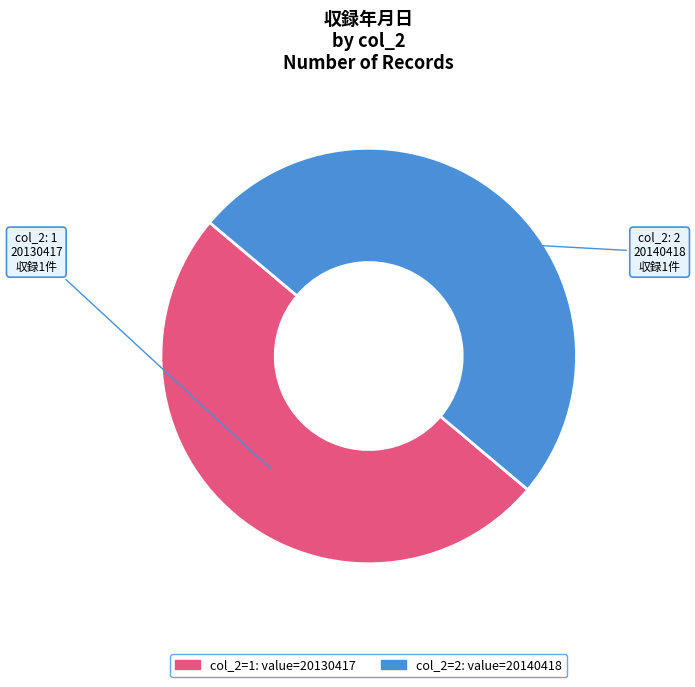

Count the number of slices in the pie.

2